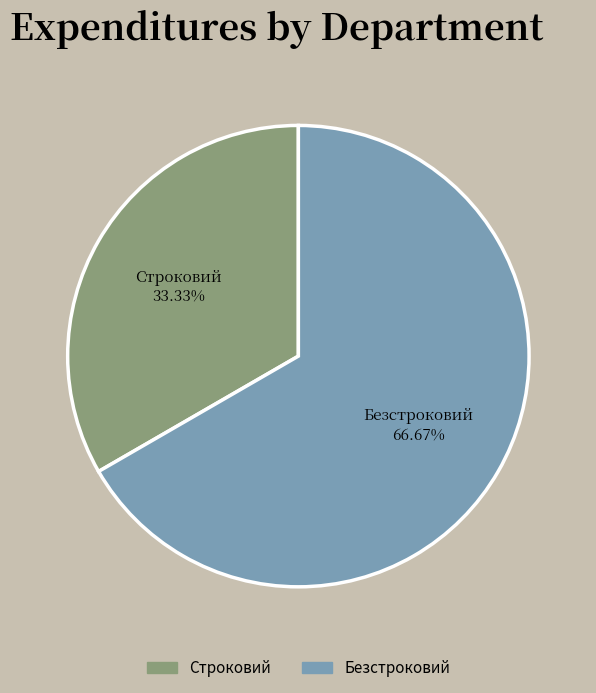

How many segments does this pie chart have?

2